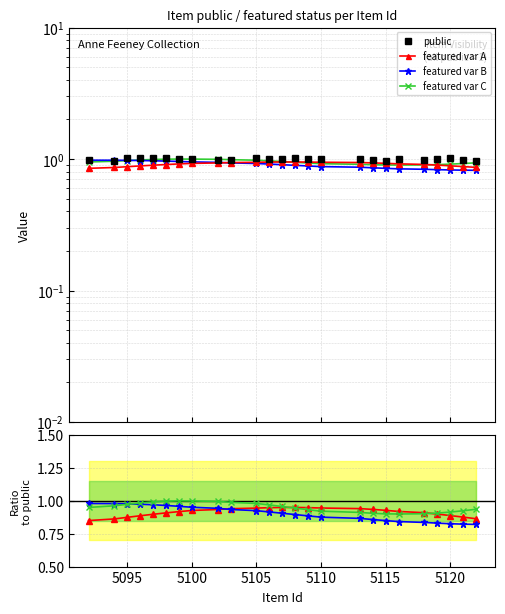

What is the value of the featured var A point at the 21st from the left?

0.9